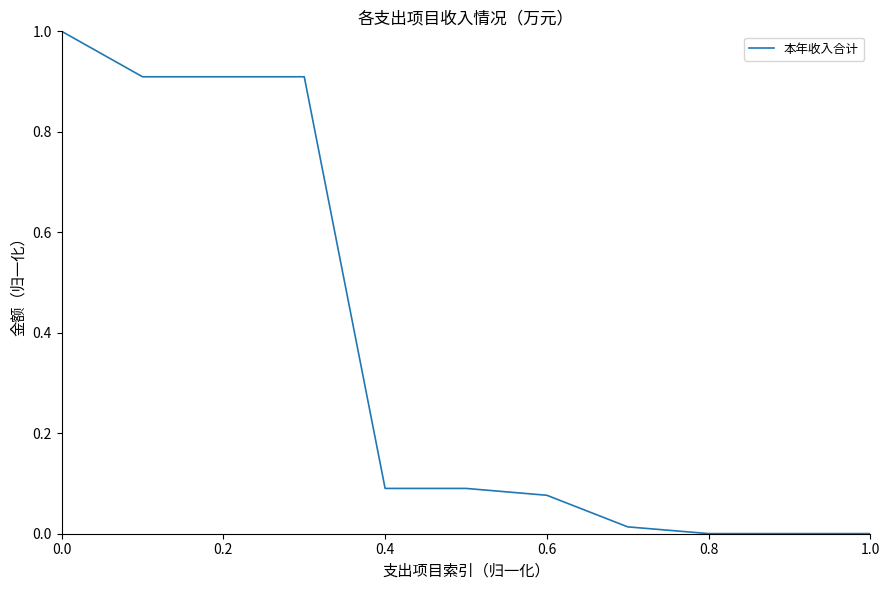

What is the sum of all values?

4.0